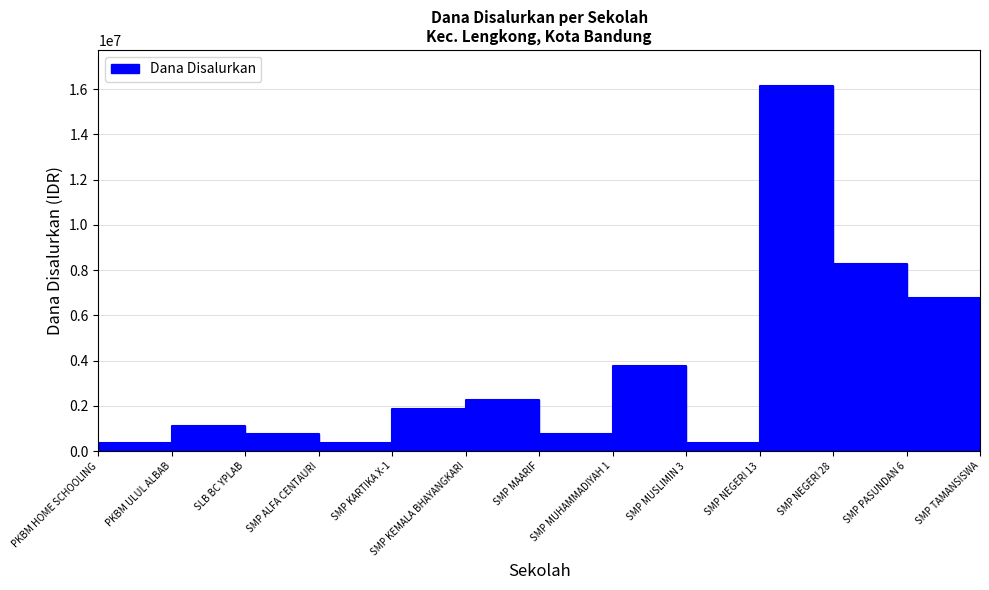

The value at SLB BC YPLAB is 750000. True or false?

True